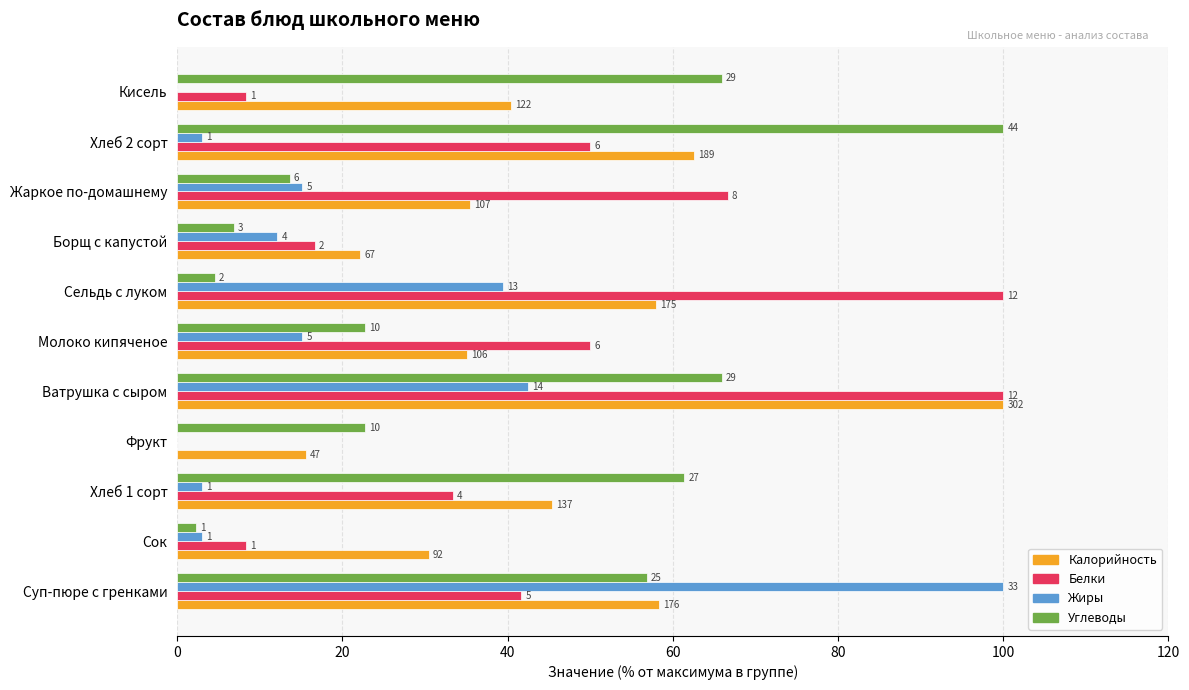

What are all the series names shown in the legend?

Калорийность, Белки, Жиры, Углеводы